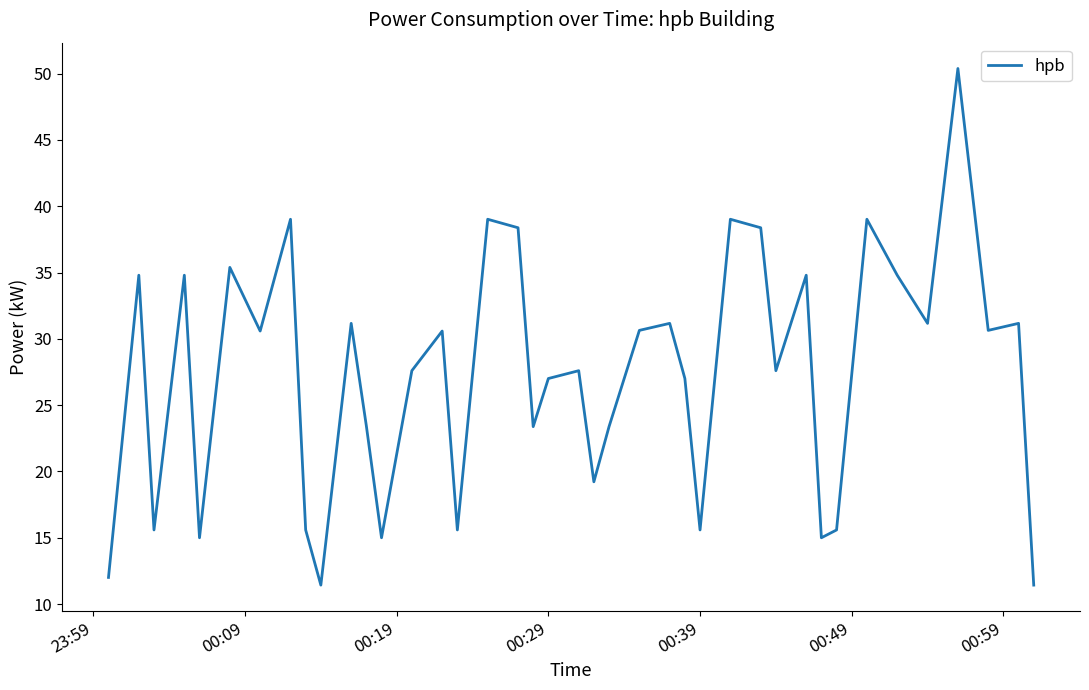

What is the maximum value shown in the chart?

50.4